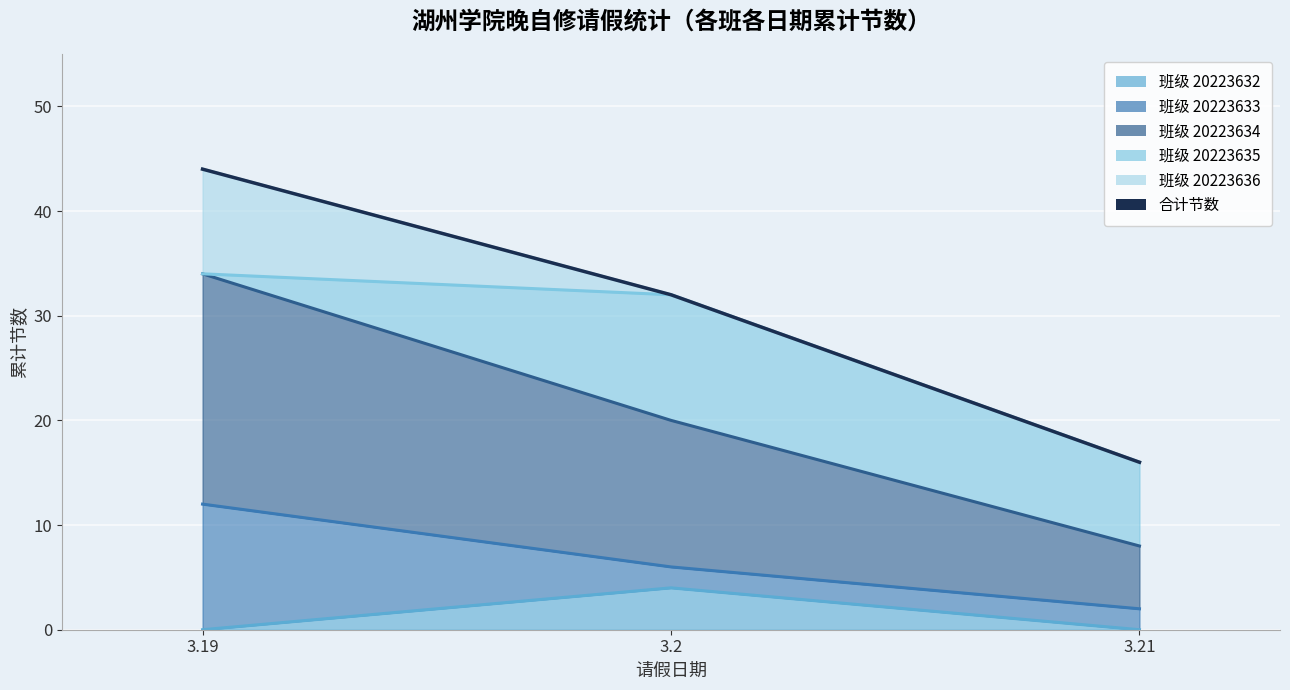

List the labels in order of value, smallest first.

3.21, 3.2, 3.19